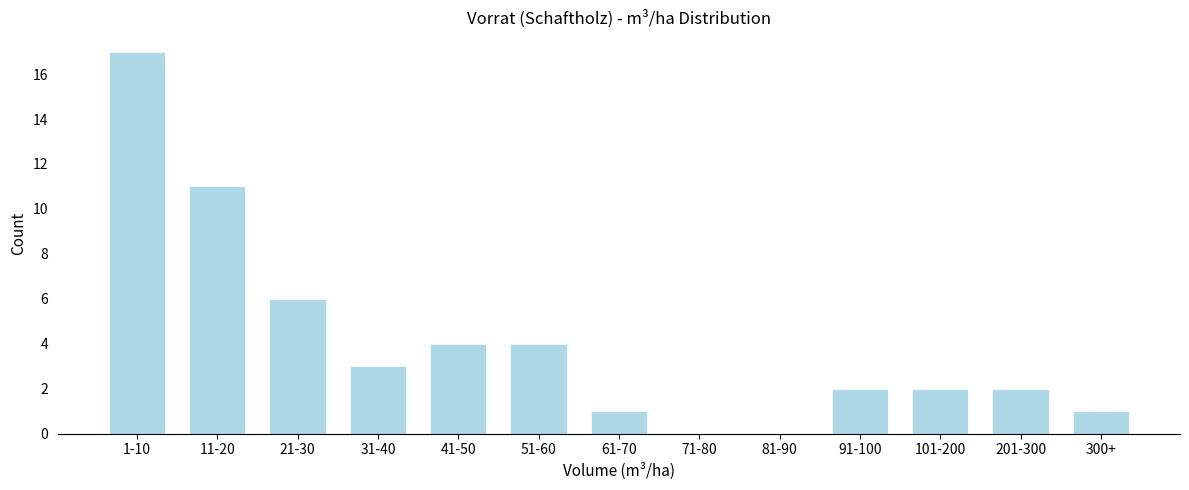

Reading left to right, extract all data points from this chart.

1-10=17	11-20=11	21-30=6	31-40=3	41-50=4	51-60=4	61-70=1	71-80=0	81-90=0	91-100=2	101-200=2	201-300=2	300+=1